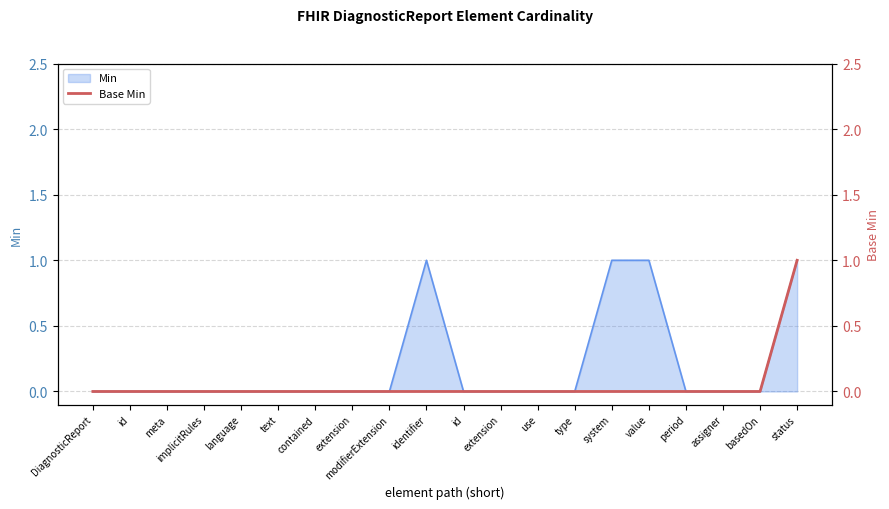

Which has a higher value, identifier or extension?

identifier